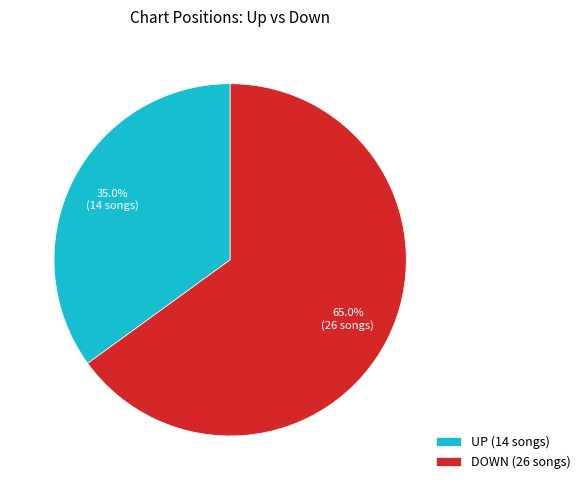

Rank the categories by value from lowest to highest.

UP (14 songs), DOWN (26 songs)